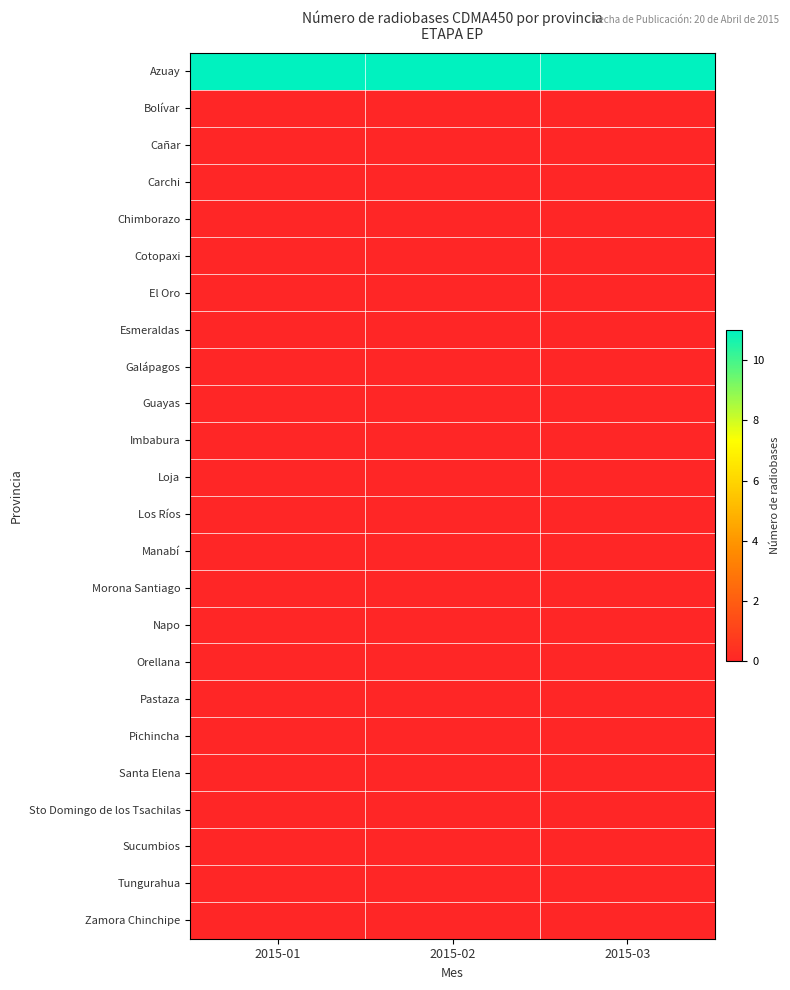

At 2015-03, list the series in order from smallest to largest.

Bolívar, Cañar, Carchi, Chimborazo, Cotopaxi, El Oro, Esmeraldas, Galápagos, Guayas, Imbabura, Loja, Los Ríos, Manabí, Morona Santiago, Napo, Orellana, Pastaza, Pichincha, Santa Elena, Sto Domingo de los Tsachilas, Sucumbios, Tungurahua, Zamora Chinchipe, Azuay